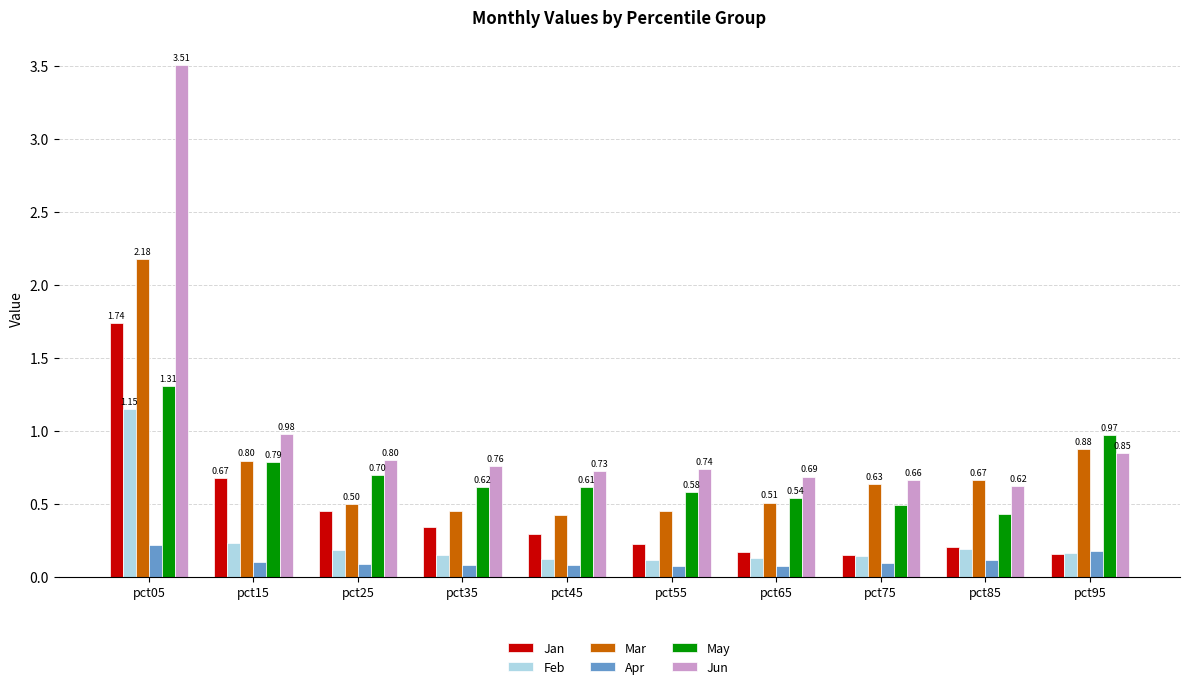

Rank the series by their maximum value, from lowest to highest.

Apr, Feb, May, Jan, Mar, Jun